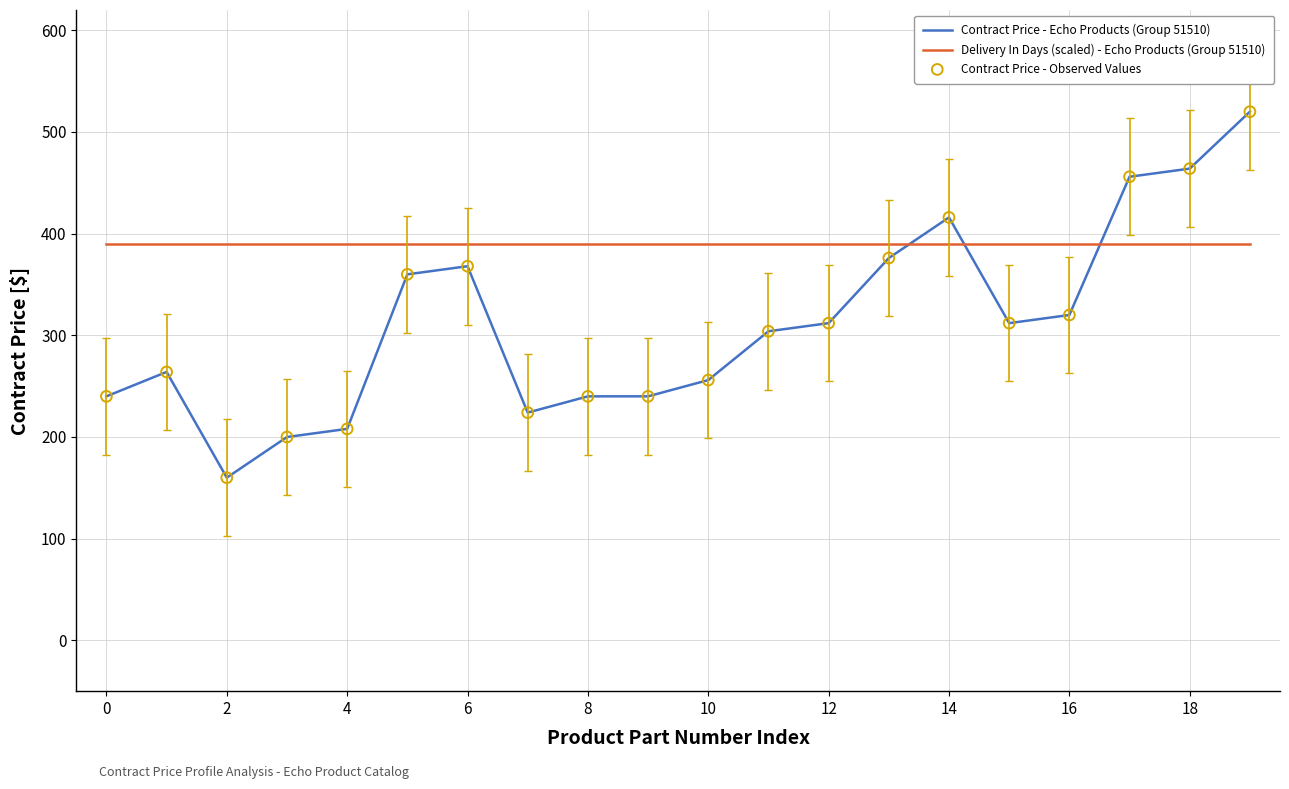

Which series has the largest total across all categories?

Delivery In Days (scaled) - Echo Products (Group 51510)